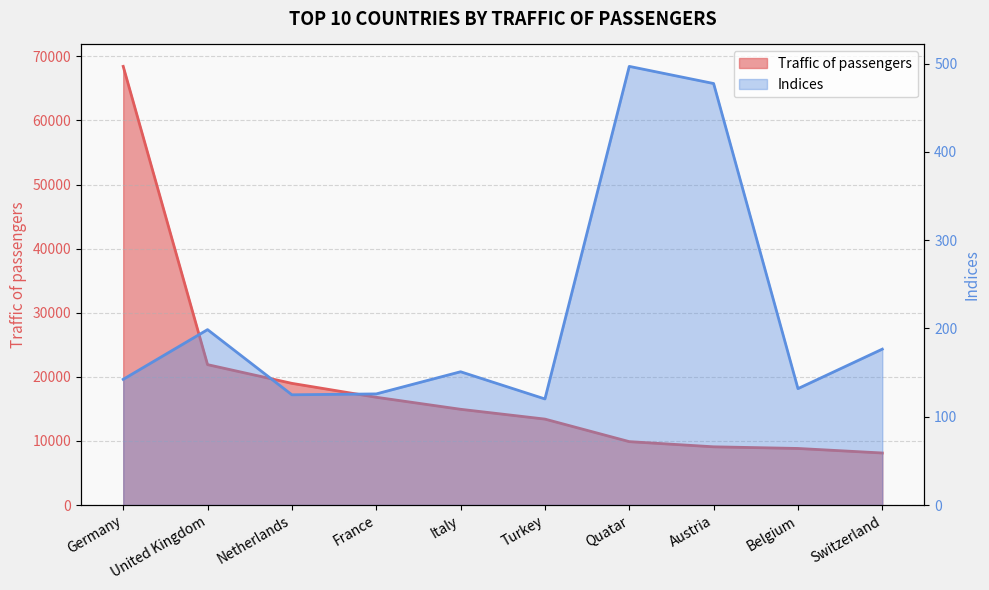

What is the average value of the Traffic of passengers series?

19043.8